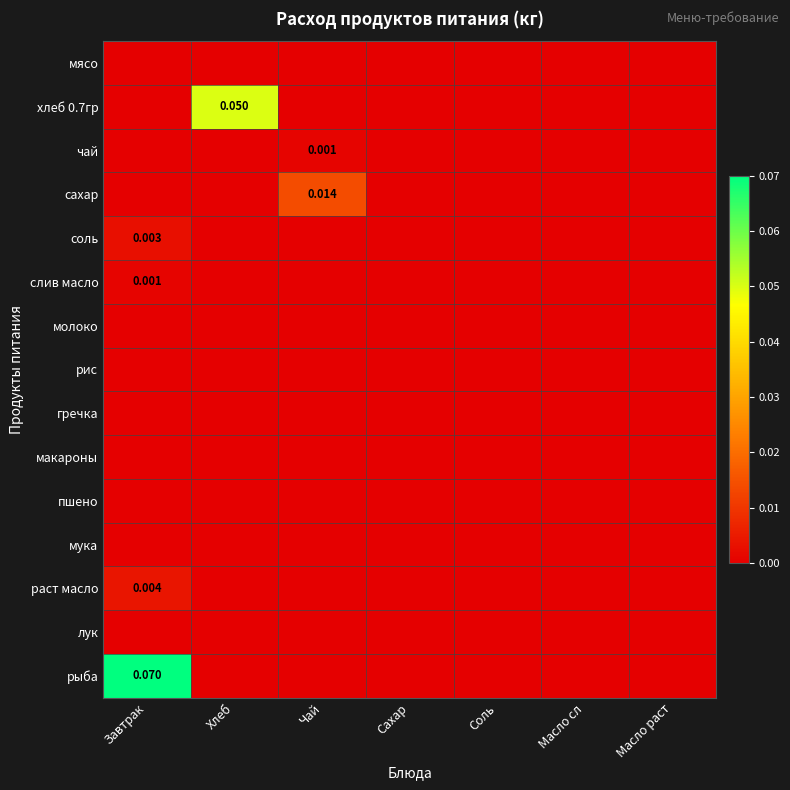

Which category has the highest value in the гречка series?

Завтрак